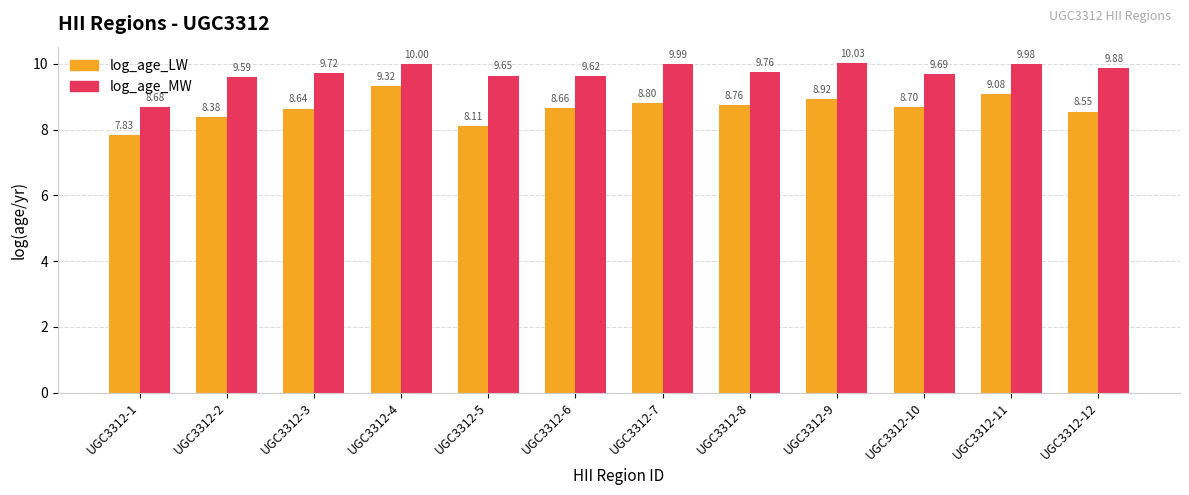

Does the chart contain any negative values?

No